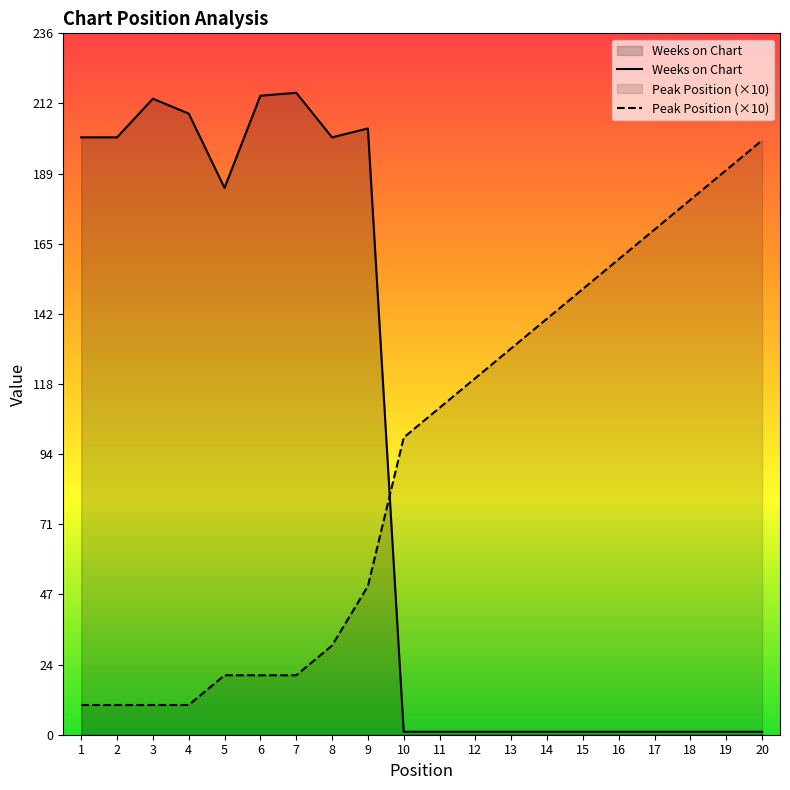

At which label does Weeks on Chart reach its peak?

7